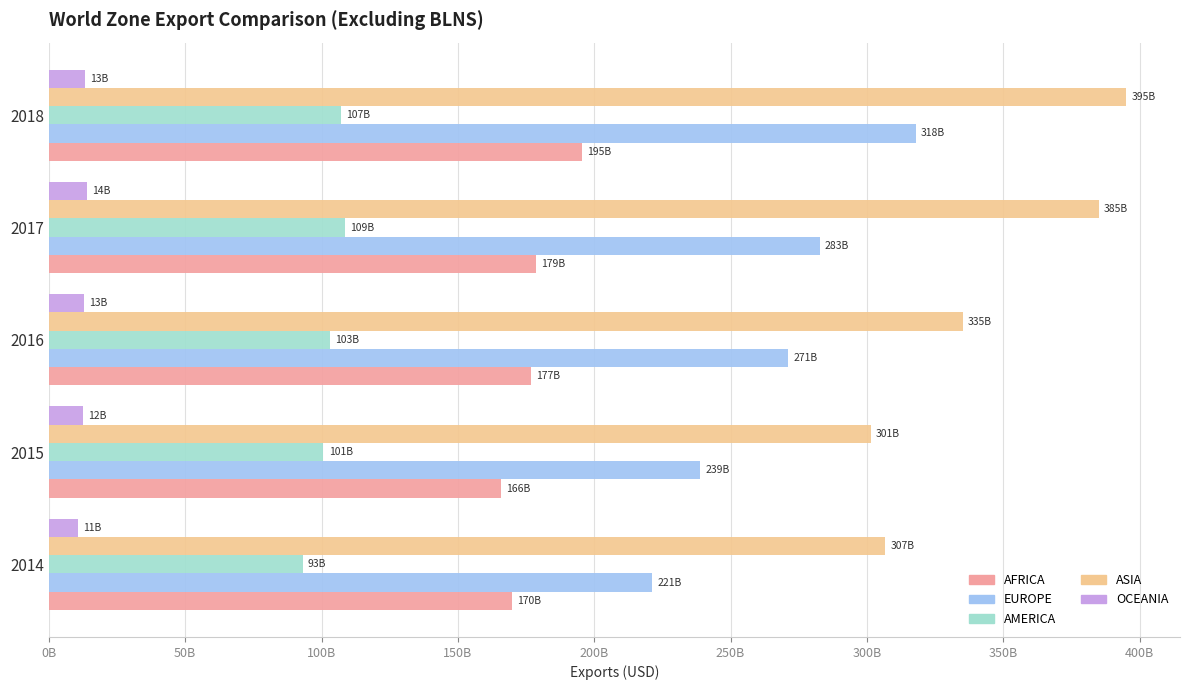

What are all the series names shown in the legend?

AFRICA, EUROPE, AMERICA, ASIA, OCEANIA